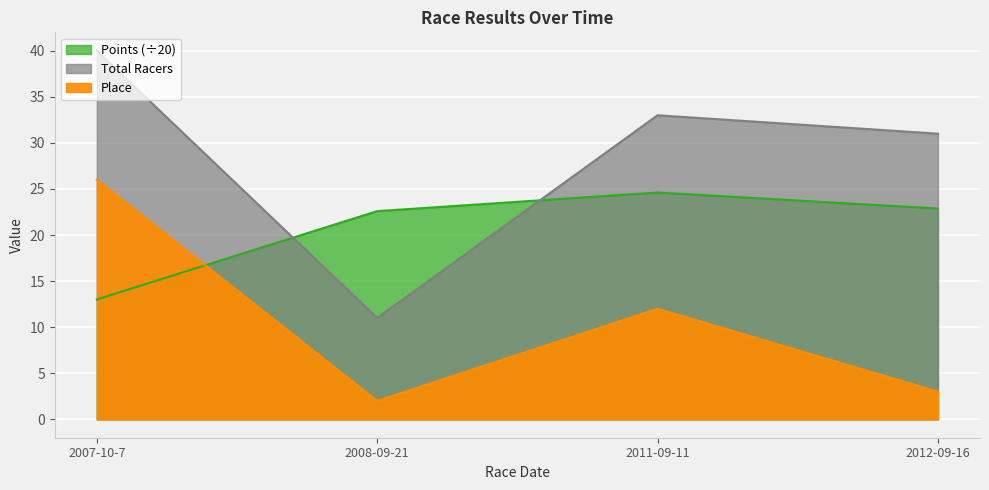

Which series has the widest spread of values?

Total Racers